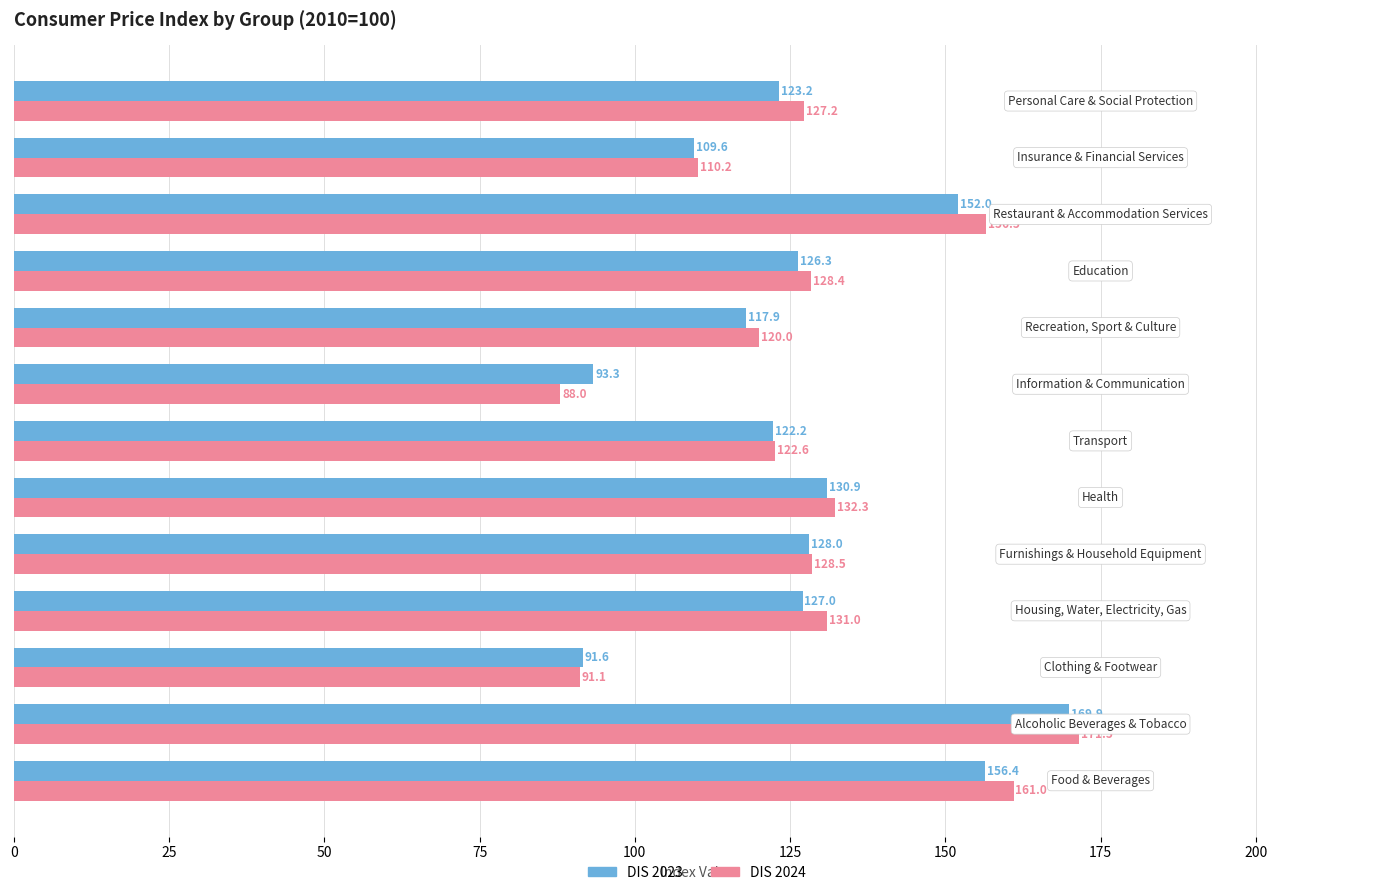

Rank the series by their maximum value, from lowest to highest.

DIS 2023, DIS 2024